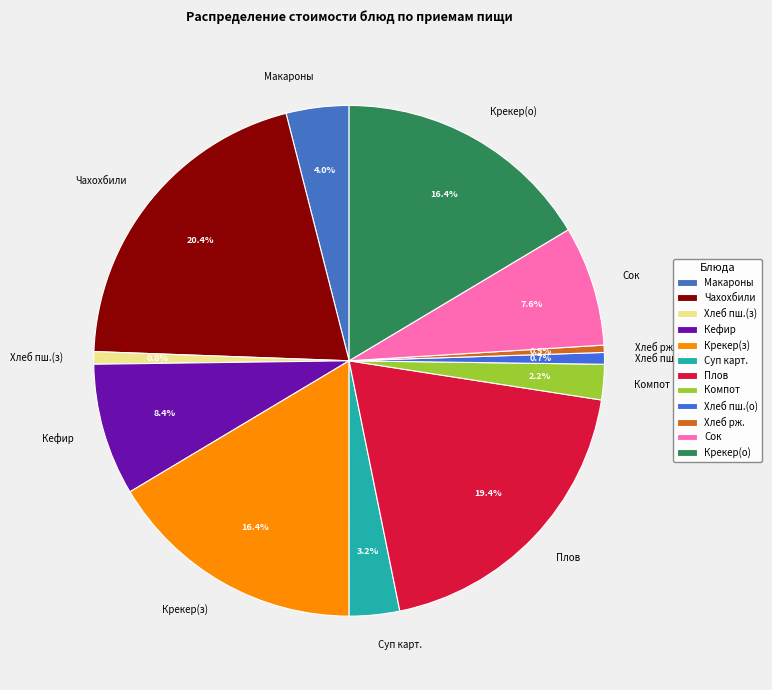

To the nearest percent, what is the difference between the largest and smallest slice percentages?

20%